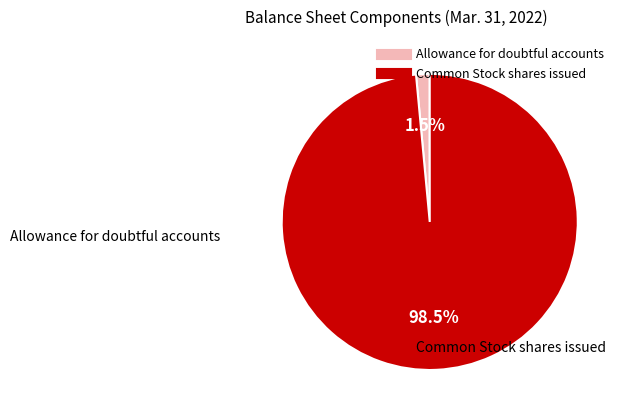

Rank the categories by value from highest to lowest.

Common Stock shares issued, Allowance for doubtful accounts